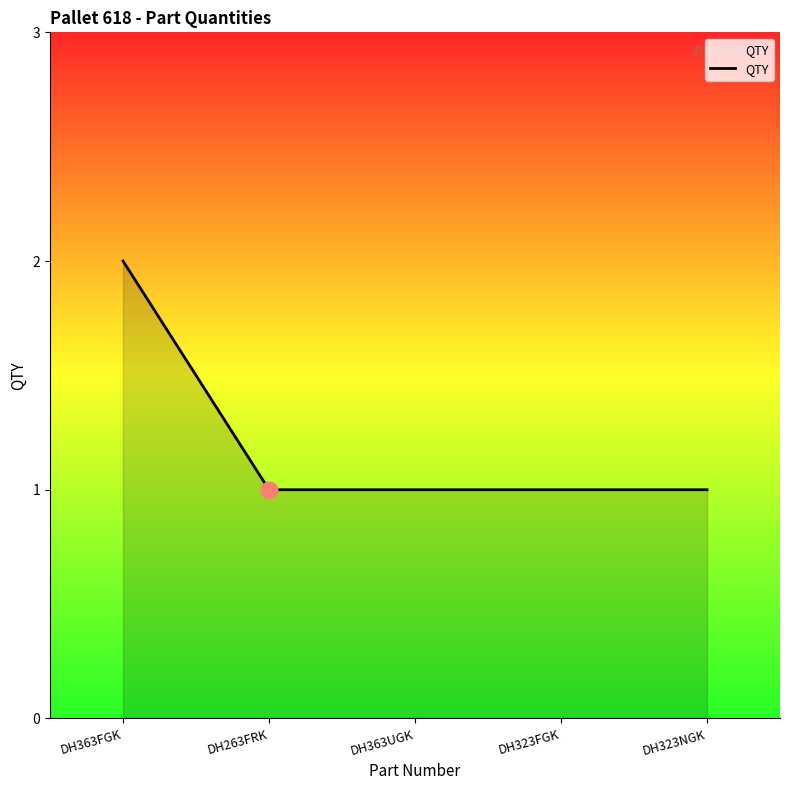

The chart shows a value of 1 at DH263FRK. True or false?

True